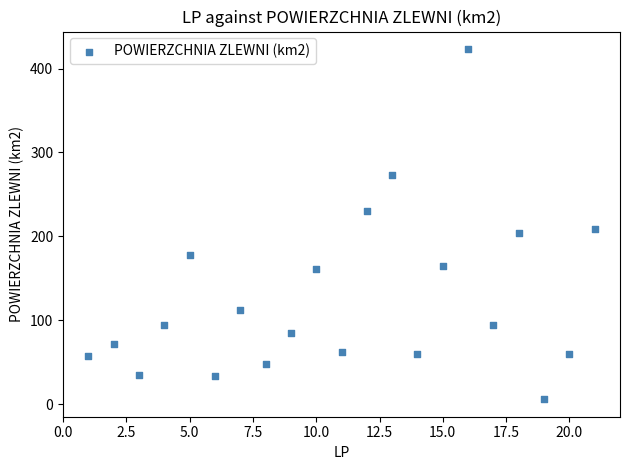

What is the range of Y values (max minus min)?

417.4